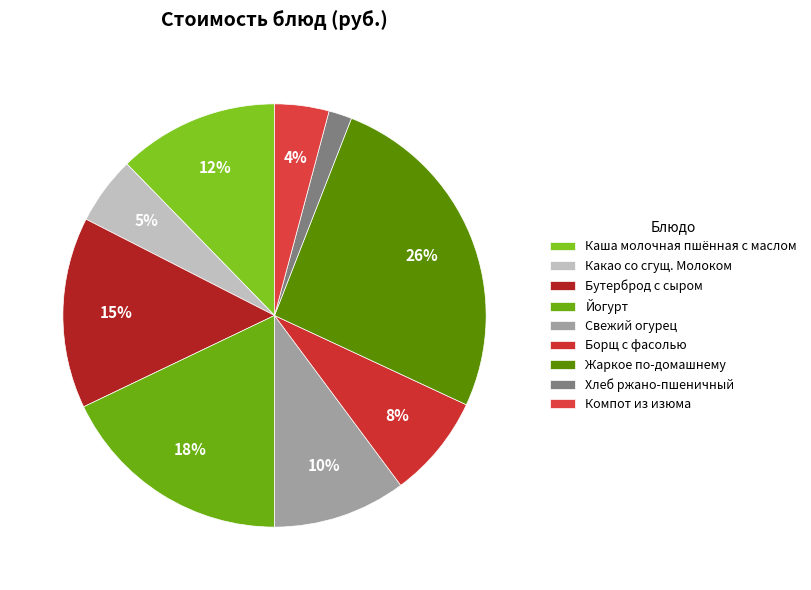

Which has a higher value, Йогурт or Компот из изюма?

Йогурт